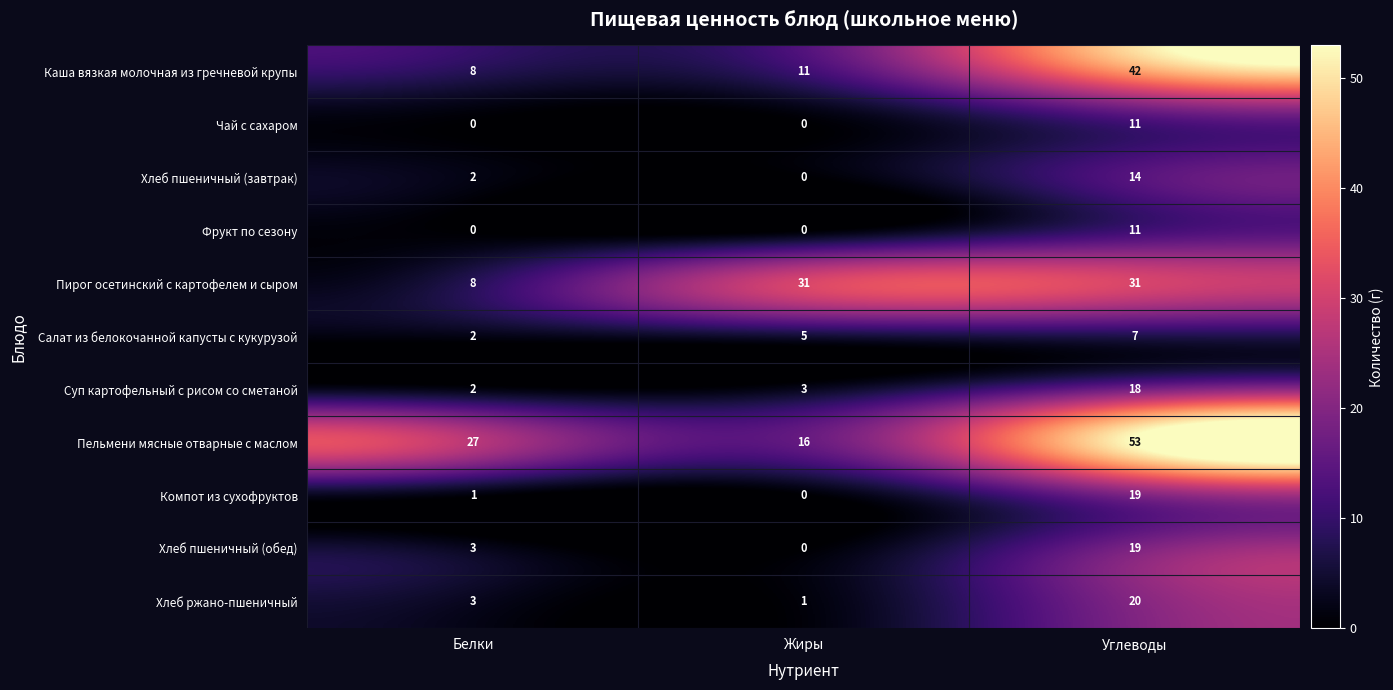

What is the greatest value displayed?

53